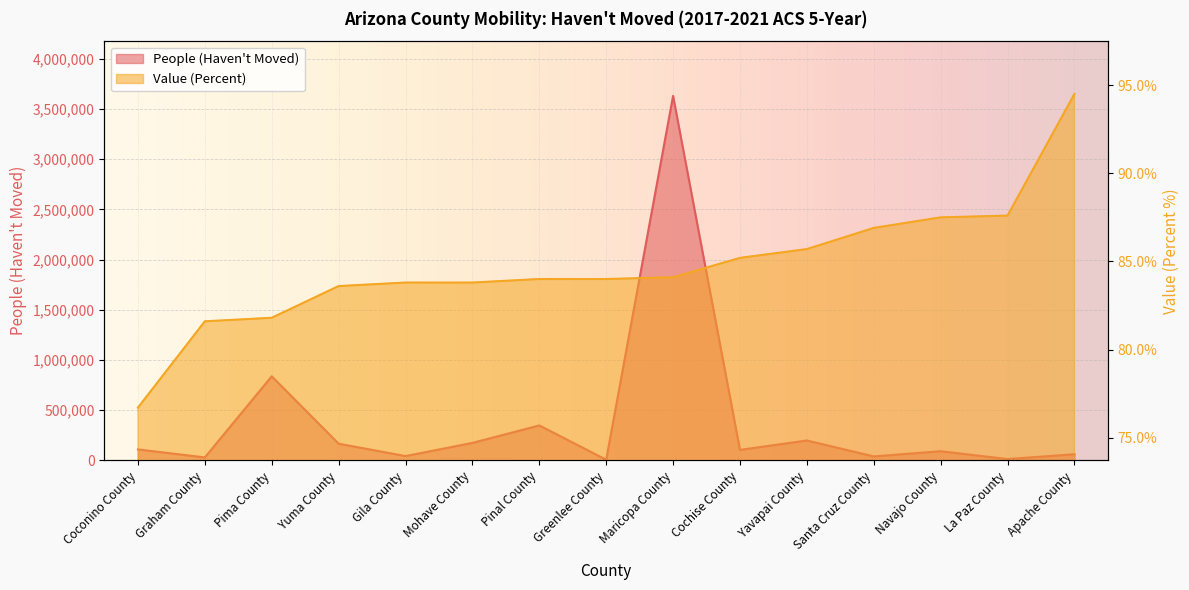

What position from the right is Pinal County?

9